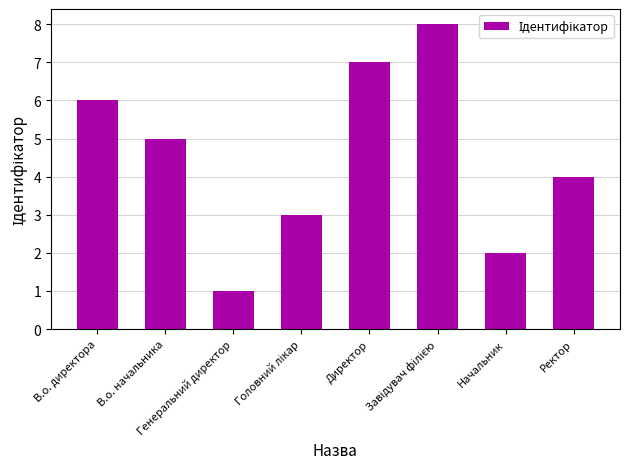

How many bars are there in total?

8